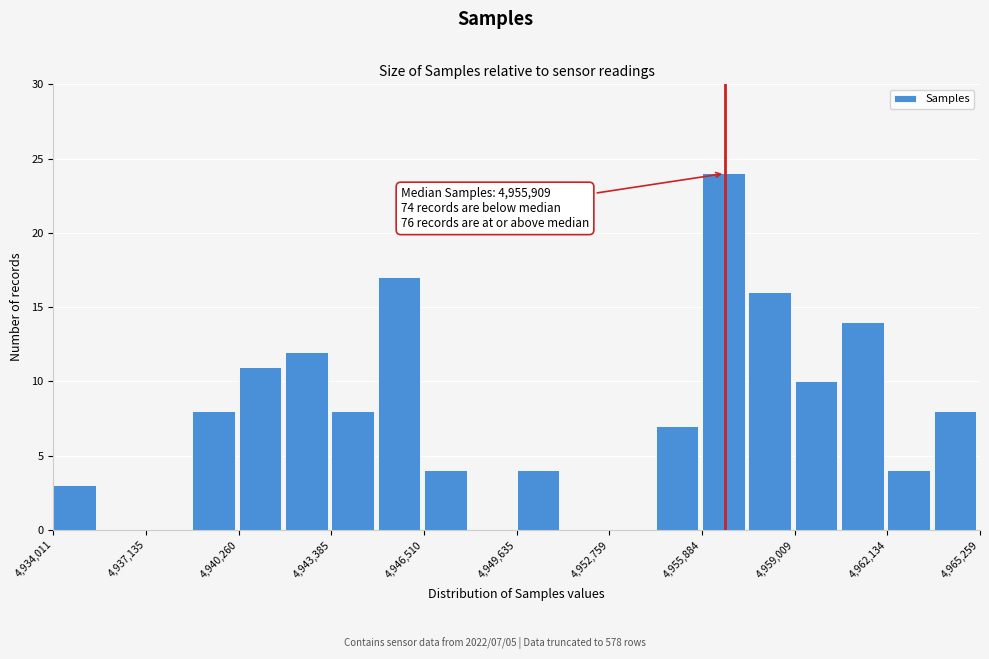

Read against the x-axis, roughly where is the centre of the tallest bar?

4956500